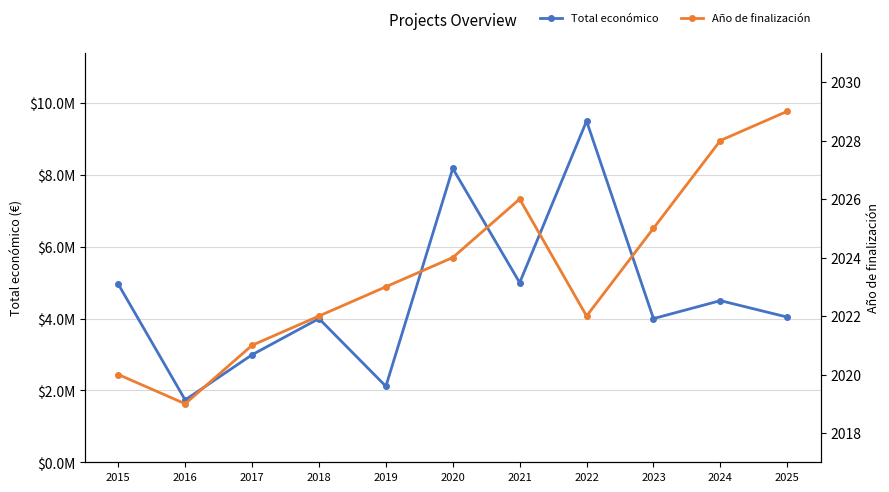

At which category is the sum across all series the highest?

2022